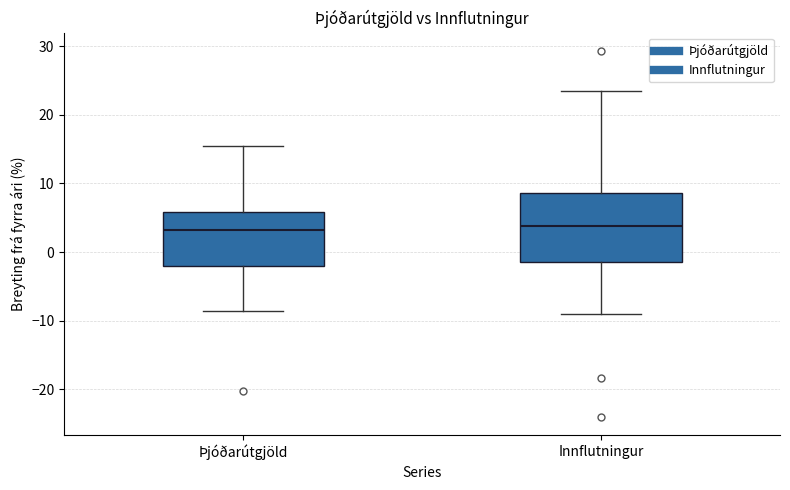

Reading left to right, read every box against the y-axis: the position of its median line, the range the box covers, and the ends of its whiskers. The values are not printed on the chart, so give them approximately, as read against the axis.

Þjóðarútgjöld: median 3, box -2 to 6, whiskers -9 to 15
Innflutningur: median 4, box -1 to 9, whiskers -9 to 23